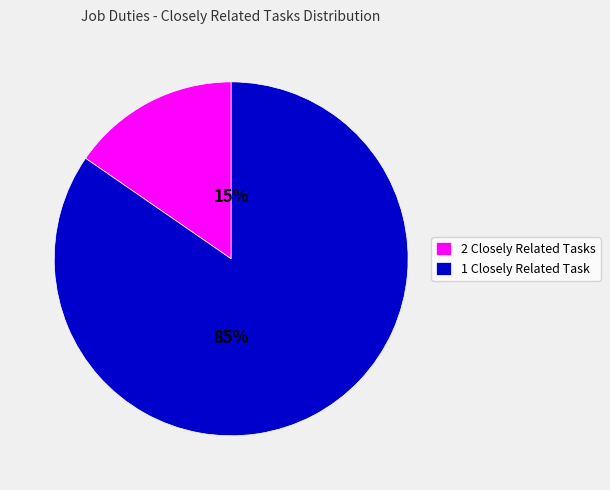

True or false: 1 Closely Related Task accounts for 95% of the total.

False